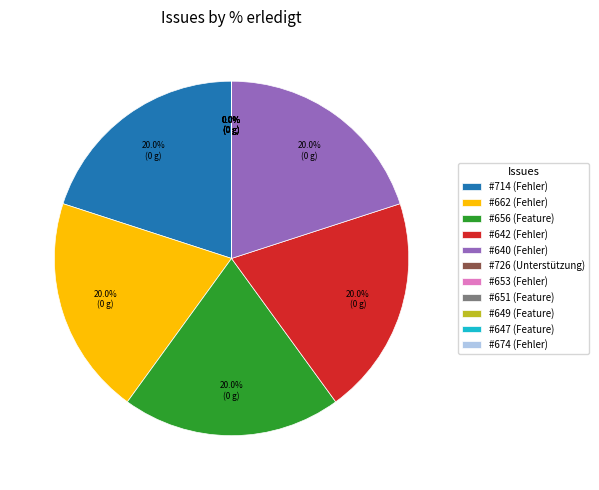

Is #662 (Fehler) the majority of the pie?

No